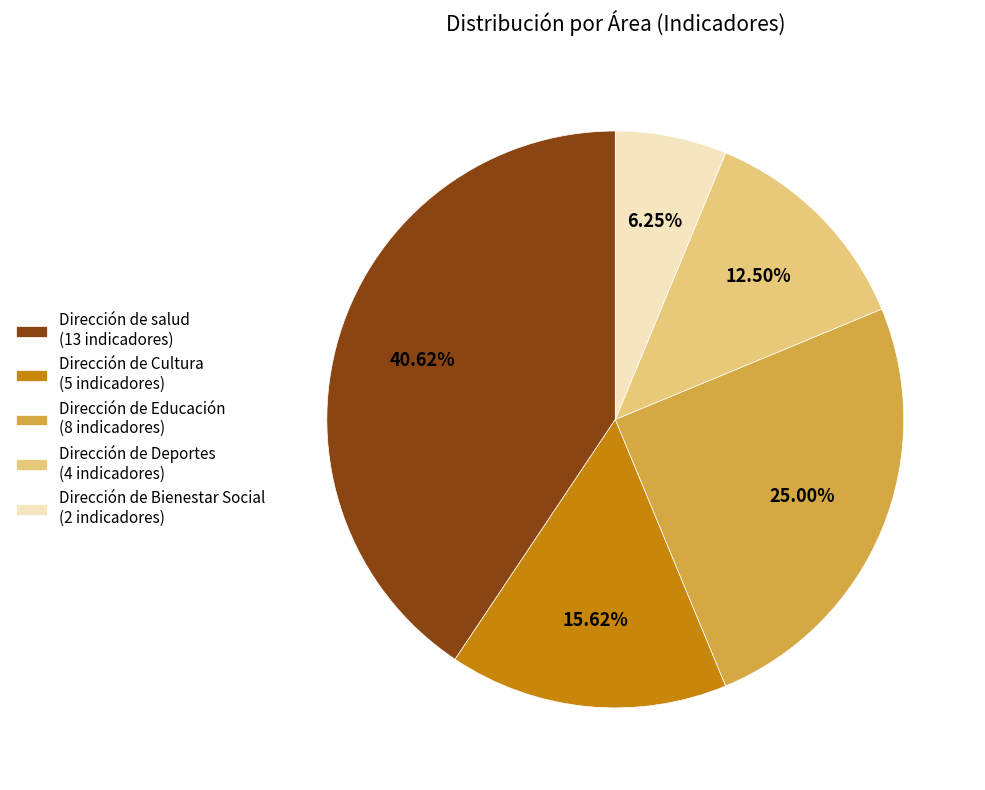

Combined, what portion of the pie is Dirección de Educación and Dirección de salud?

65.6%